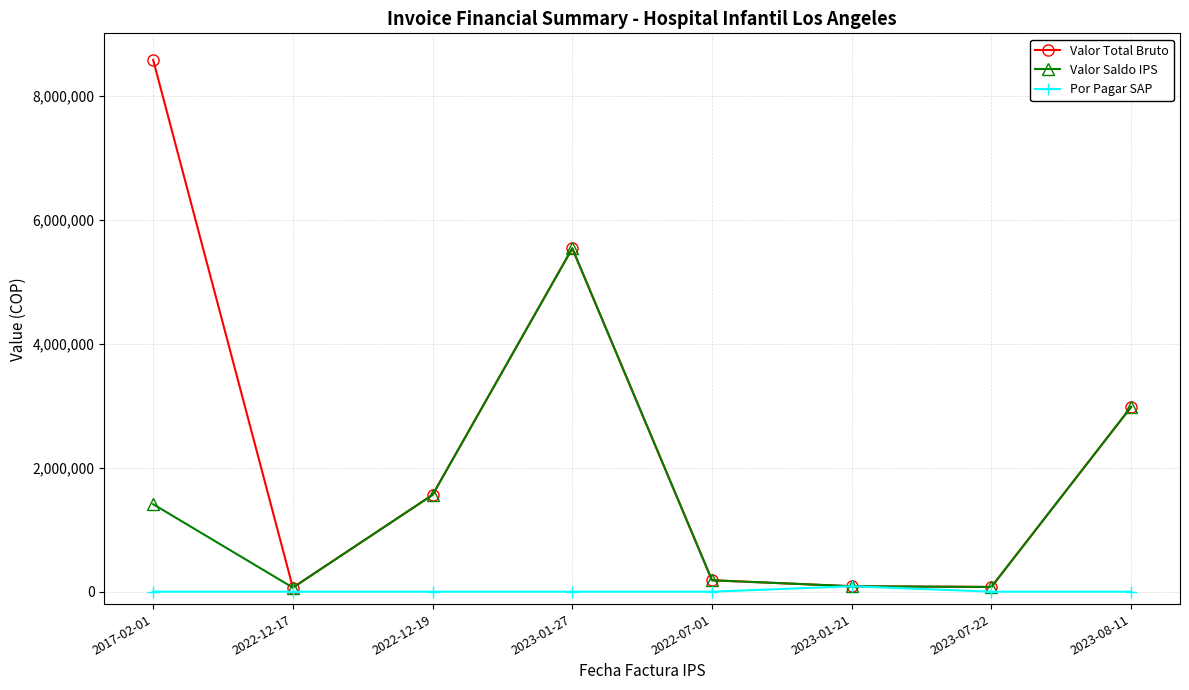

Which series has the widest spread of values?

Valor Total Bruto